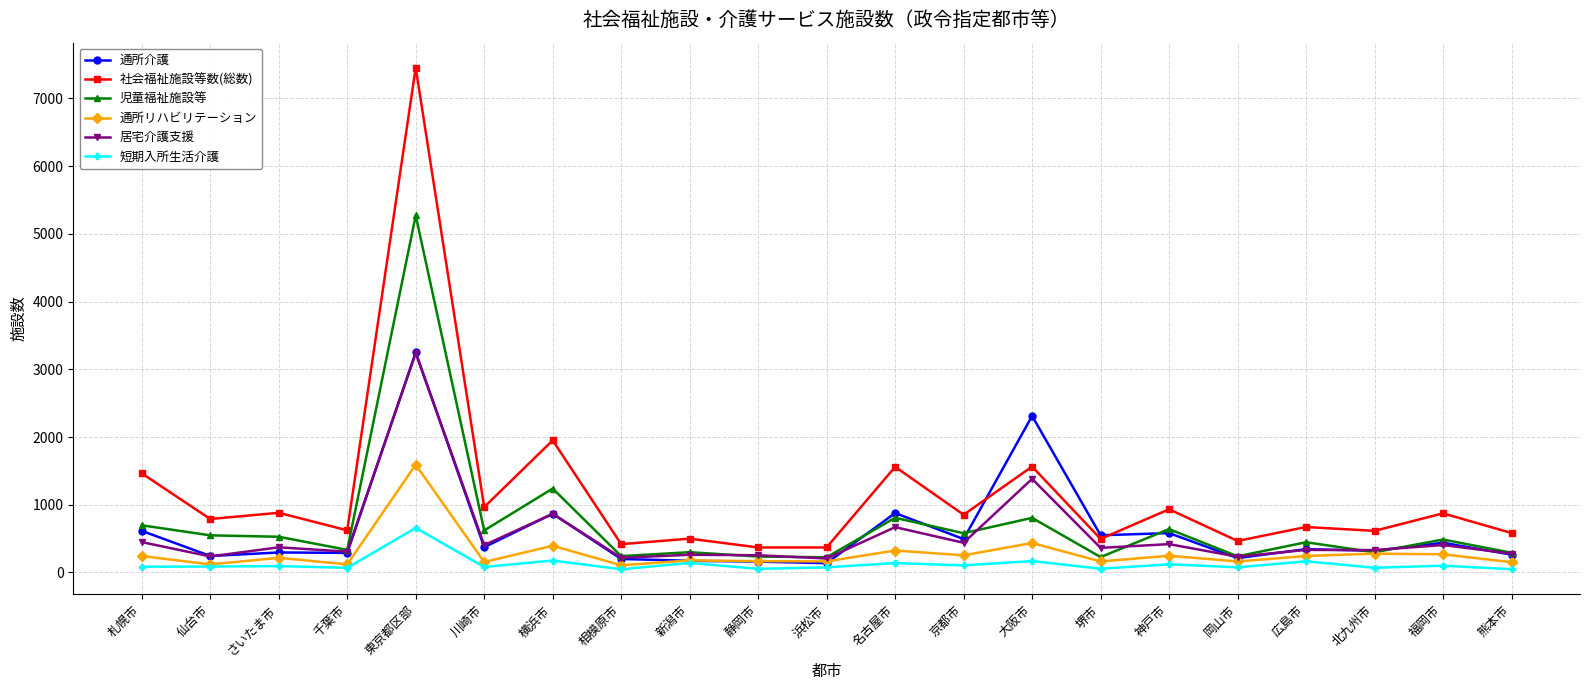

Which category has the highest value in the 社会福祉施設等数(総数) series?

東京都区部